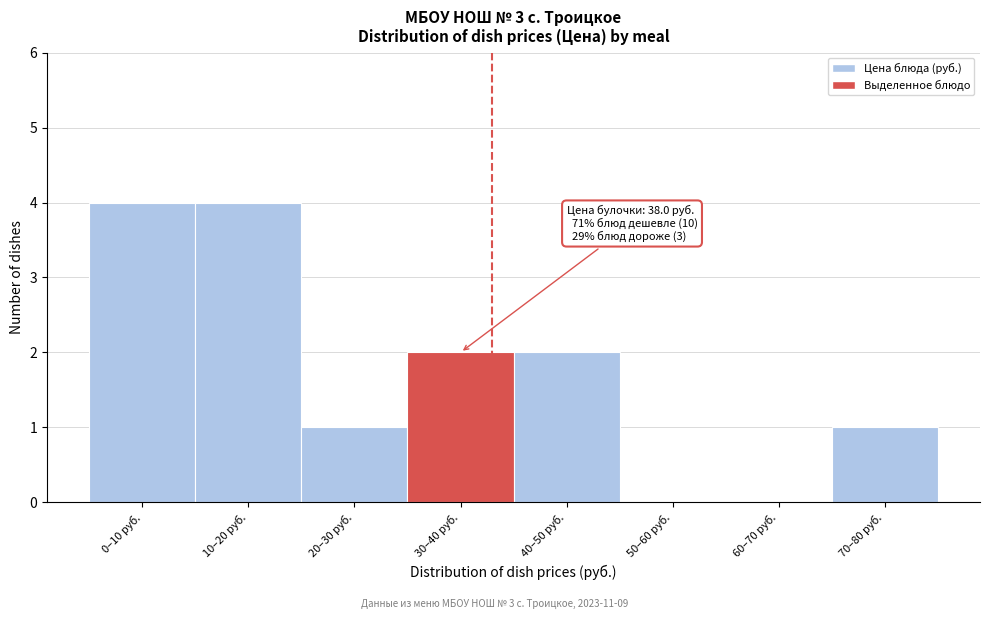

Reading right to left, extract all data points from this chart.

70–80 руб.=1	60–70 руб.=0	50–60 руб.=0	40–50 руб.=2	30–40 руб.=2	20–30 руб.=1	10–20 руб.=4	0–10 руб.=4